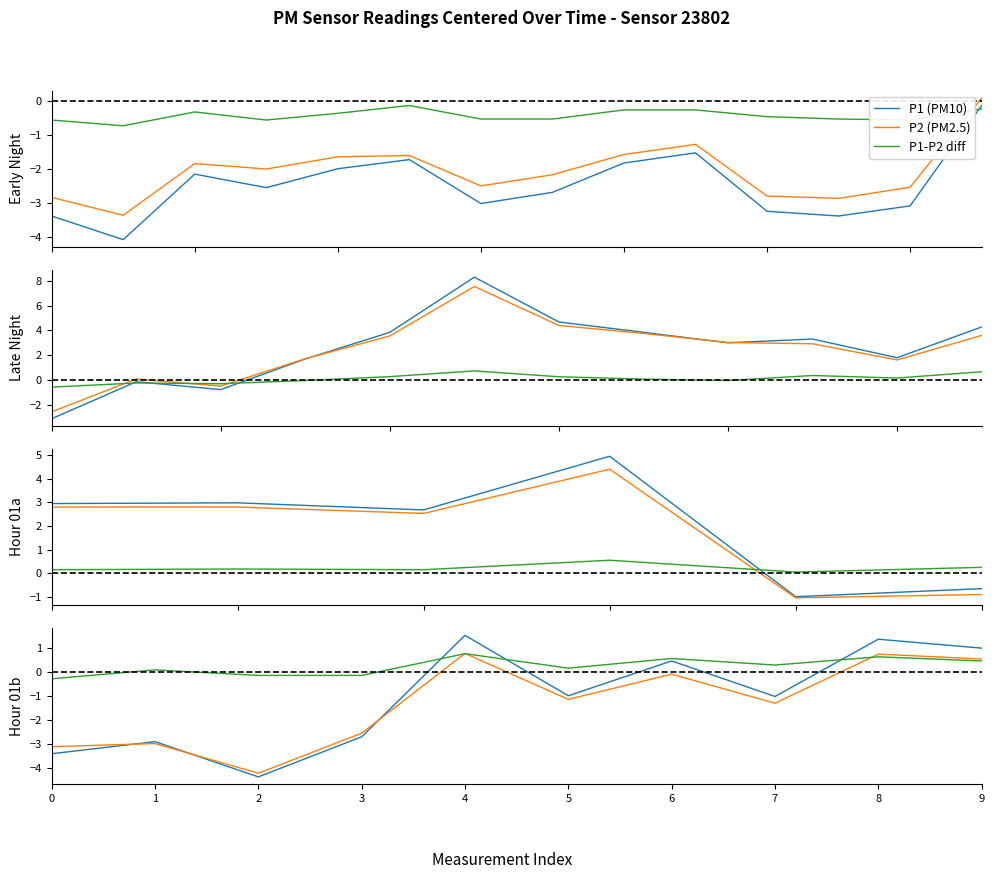

List the series in order of their peak value, highest first.

P1 (PM10), P2 (PM2.5), P1-P2 diff